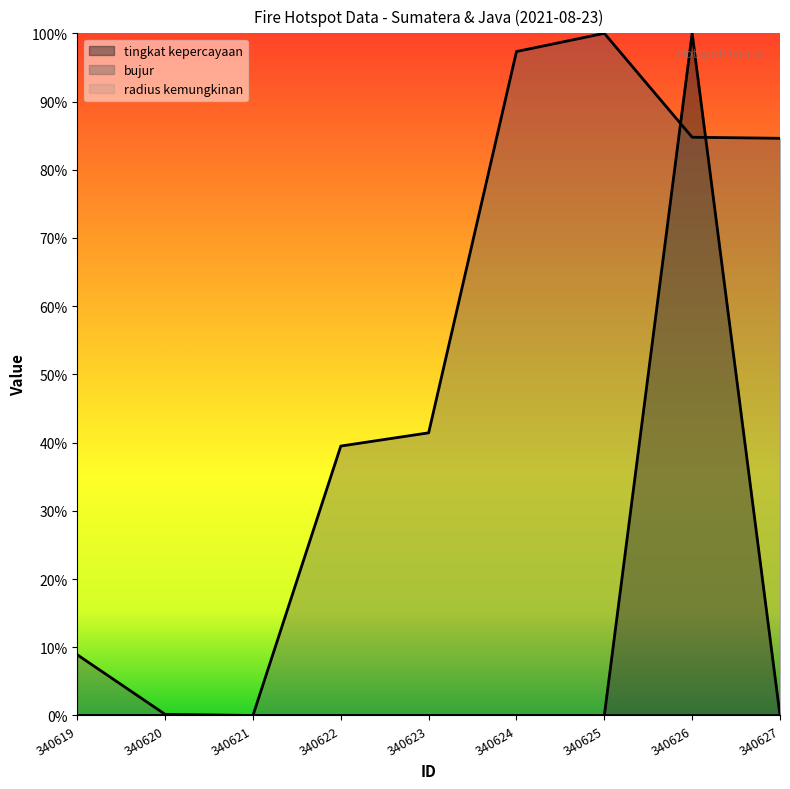

Which series has the widest spread of values?

bujur